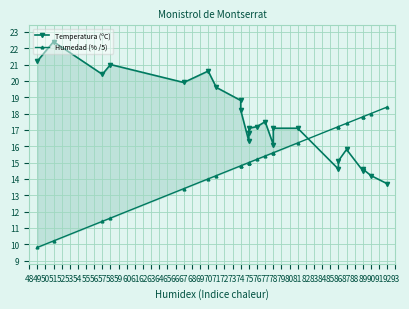

What is the value of the Temperatura (ºC) point at the 22nd from the left?

14.6